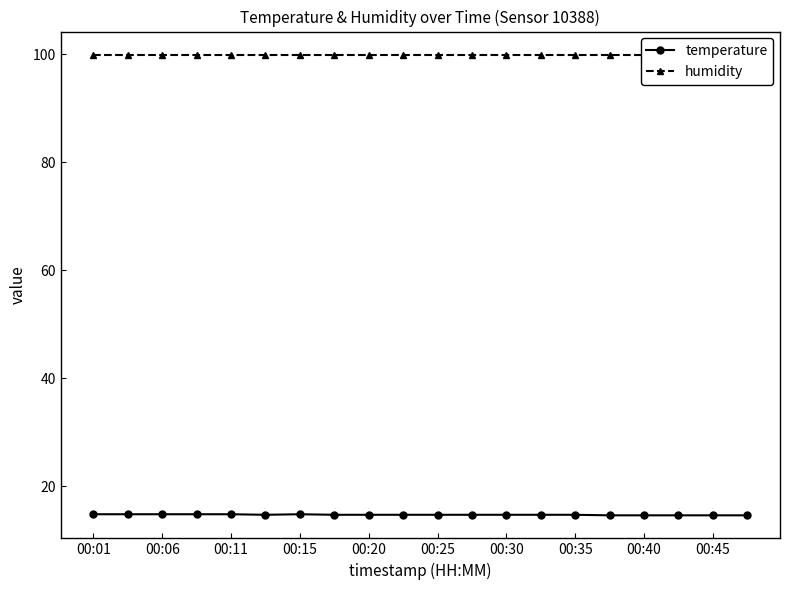

Which category has the highest value across all series?

00:01